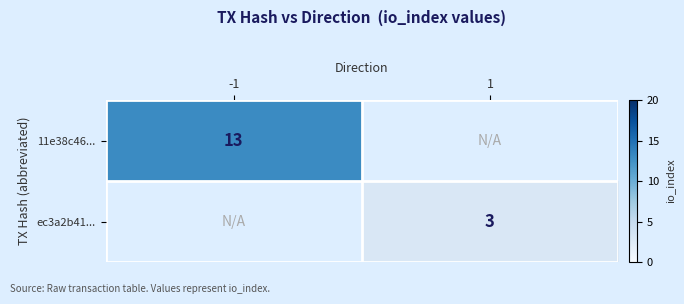

The value of 11e38c46... at -1 is 4. True or false?

False